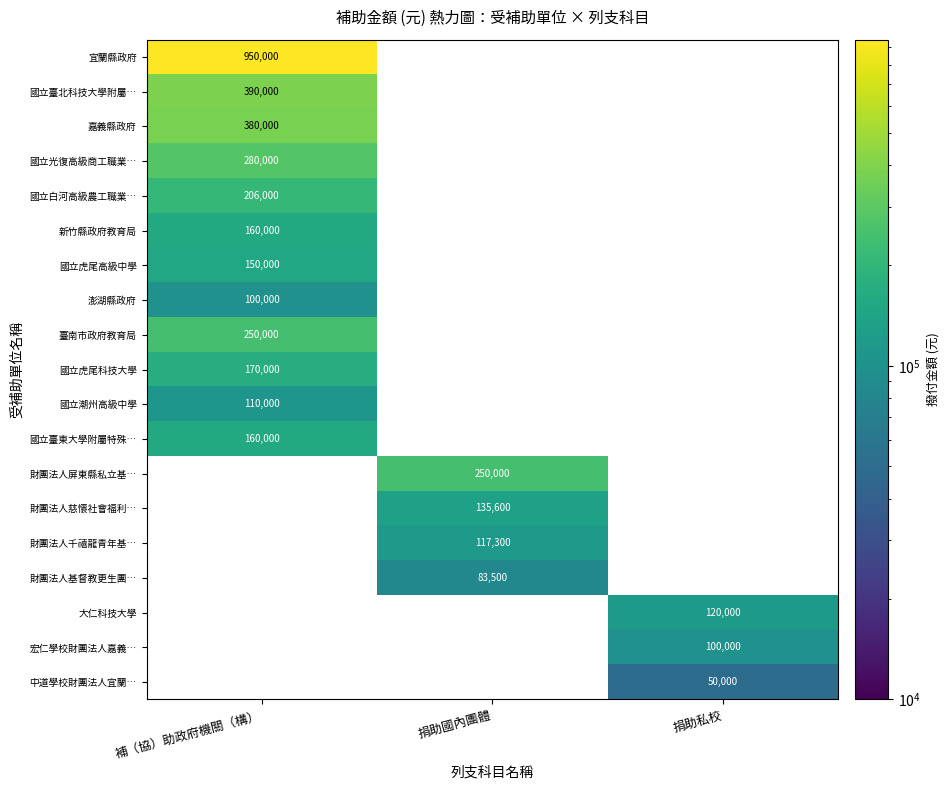

The value of 國立虎尾科技大學 at 補（協）助政府機關（構） is 111450. True or false?

False